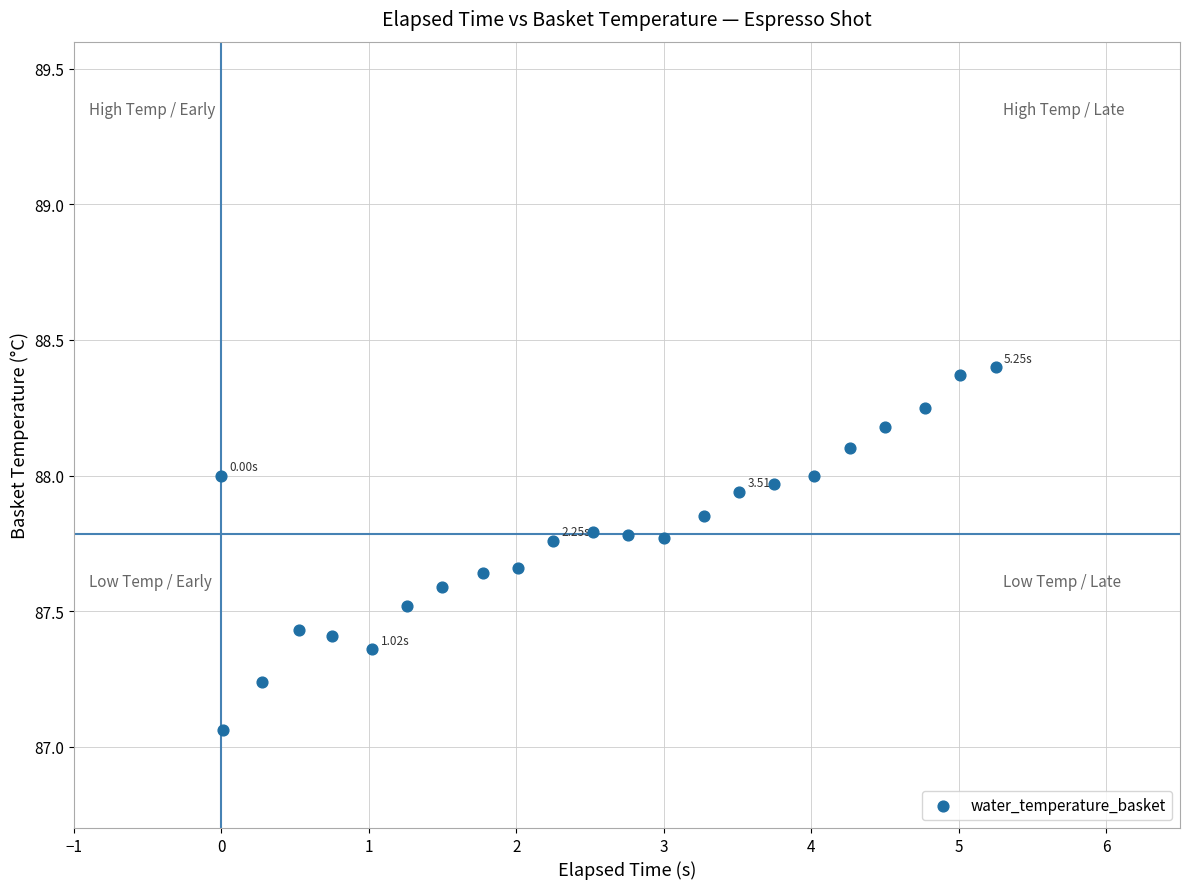

What is the range of Y values (max minus min)?

1.3